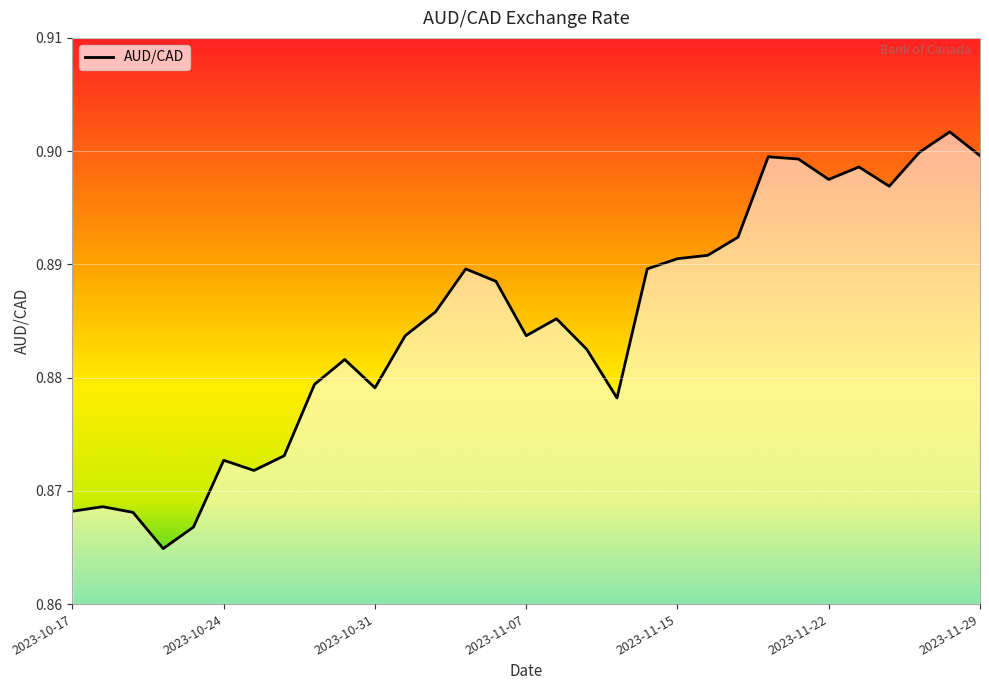

Reading left to right, what are all the values shown in this chart?

2023-10-17=0.9	2023-10-18=0.9	2023-10-19=0.9	2023-10-20=0.9	2023-10-23=0.9	2023-10-24=0.9	2023-10-25=0.9	2023-10-26=0.9	2023-10-27=0.9	2023-10-30=0.9	2023-10-31=0.9	2023-11-01=0.9	2023-11-02=0.9	2023-11-03=0.9	2023-11-06=0.9	2023-11-07=0.9	2023-11-08=0.9	2023-11-09=0.9	2023-11-10=0.9	2023-11-14=0.9	2023-11-15=0.9	2023-11-16=0.9	2023-11-17=0.9	2023-11-20=0.9	2023-11-21=0.9	2023-11-22=0.9	2023-11-23=0.9	2023-11-24=0.9	2023-11-27=0.9	2023-11-28=0.9	2023-11-29=0.9